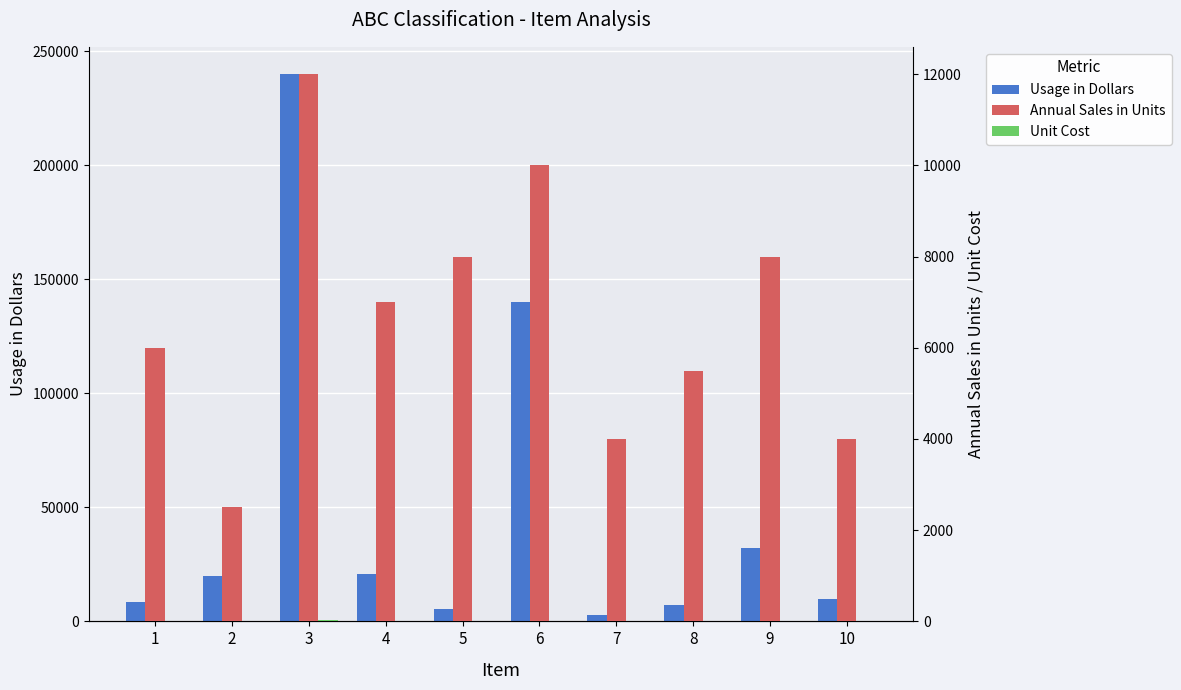

How many Annual Sales in Units values are between 4000 and 8000?

7